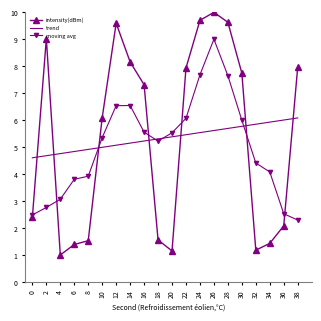

After their last crossing, which series has the higher values: trend or intensity(dBm)?

intensity(dBm)